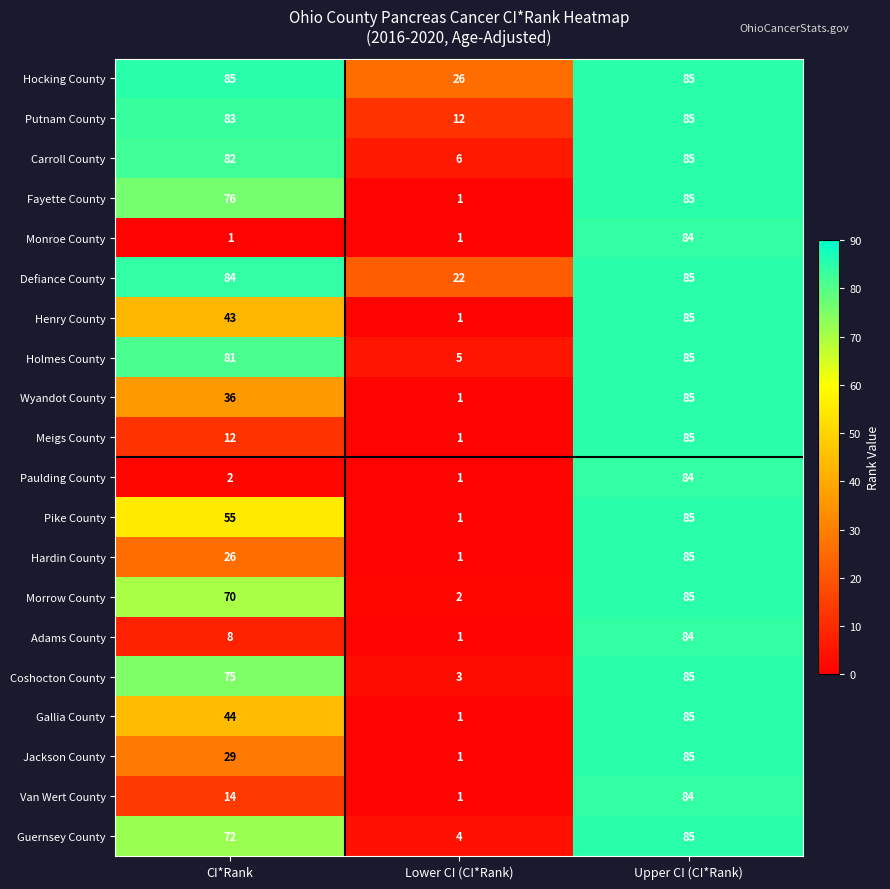

What is the difference between the highest and lowest values at Lower CI (CI*Rank)?

25